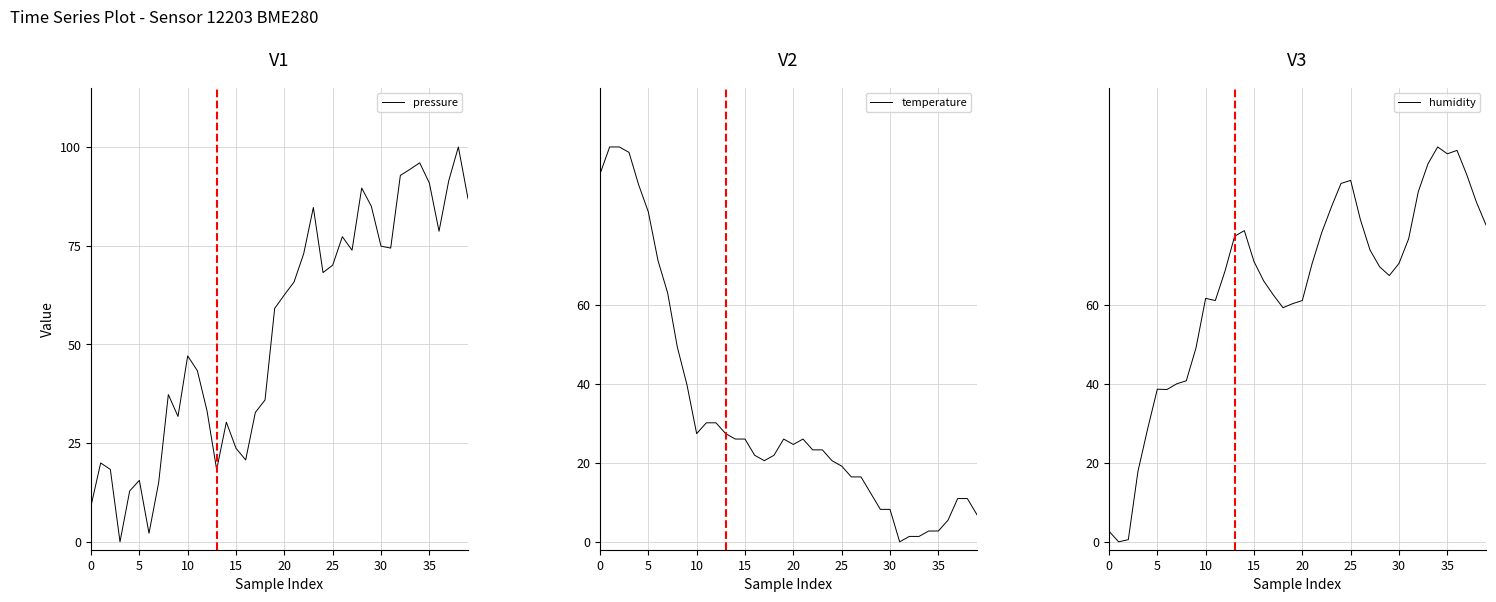

Reading right to left, list all the values displayed in this chart.

pressure: 86.9	100.0	91.4	78.7	90.9	96.0	94.3	92.8	74.4	74.9	85.0	89.6	73.9	77.3	70.1	68.2	84.7	72.9	65.8	62.5	59.1	35.9	32.8	20.7	23.7	30.3	18.3	33.2	43.4	47.1	31.7	37.3	15.0	2.2	15.6	12.9	0.0	18.3	20.0	9.1
temperature: 6.8	11.0	11.0	5.5	2.7	2.7	1.4	1.4	0.0	8.2	8.2	12.3	16.4	16.4	19.2	20.5	23.3	23.3	26.0	24.7	26.0	21.9	20.5	21.9	26.0	26.0	27.4	30.1	30.1	27.4	39.7	49.3	63.0	71.2	83.6	90.4	98.6	100.0	100.0	93.2
humidity: 80.2	86.1	93.0	99.1	98.3	100.0	95.7	88.7	76.8	70.5	67.4	69.6	73.9	81.7	91.5	90.8	84.7	78.3	70.4	61.1	60.3	59.3	62.5	66.1	71.0	78.8	77.4	68.5	61.1	61.7	49.1	40.8	40.0	38.6	38.7	28.6	17.9	0.6	0.0	2.7